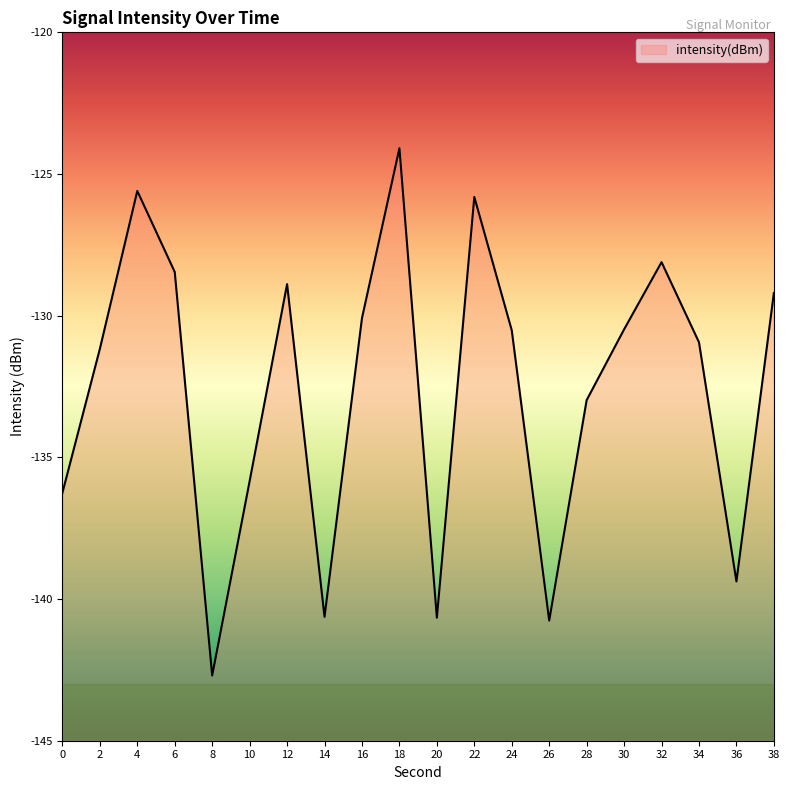

Which category has the lowest value across all series?

8